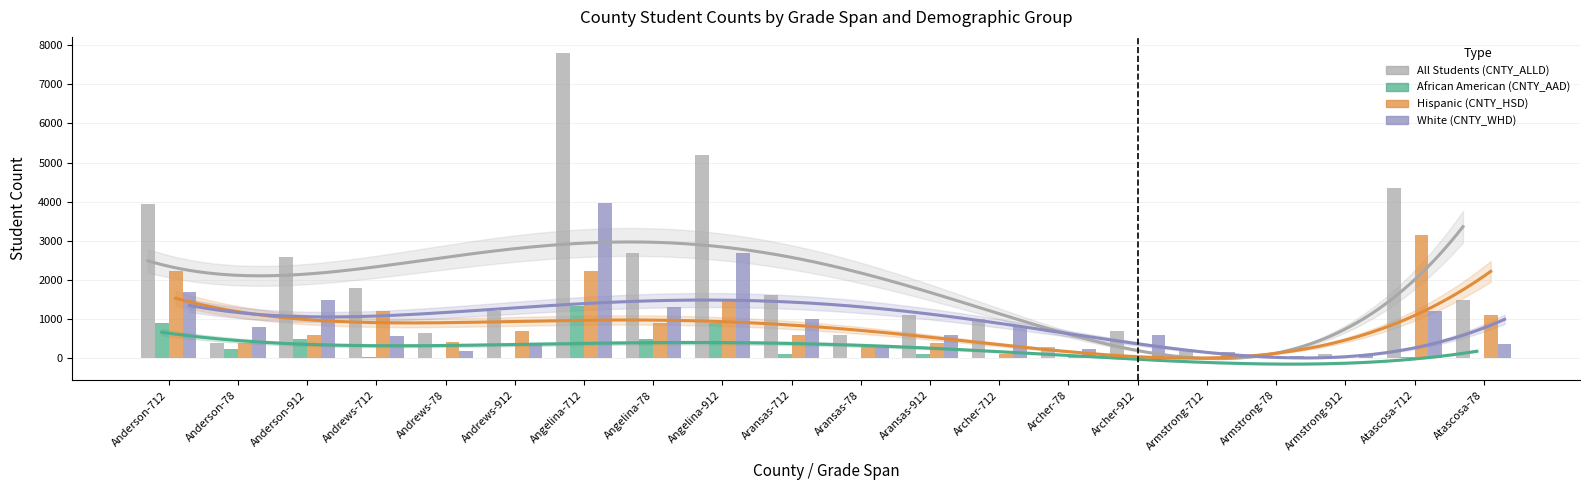

The value of CNTY_HSD at Anderson-78 is 579. True or false?

False